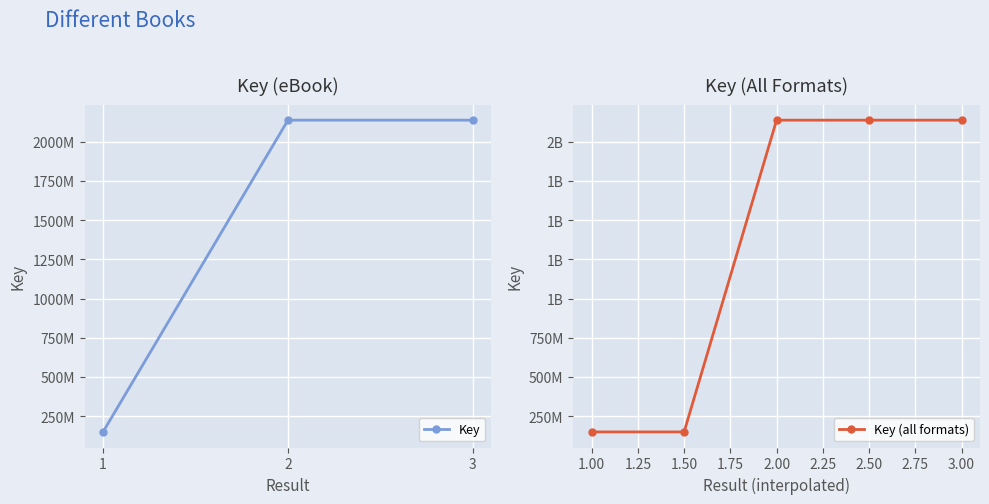

Which category has the lowest value across all series?

1